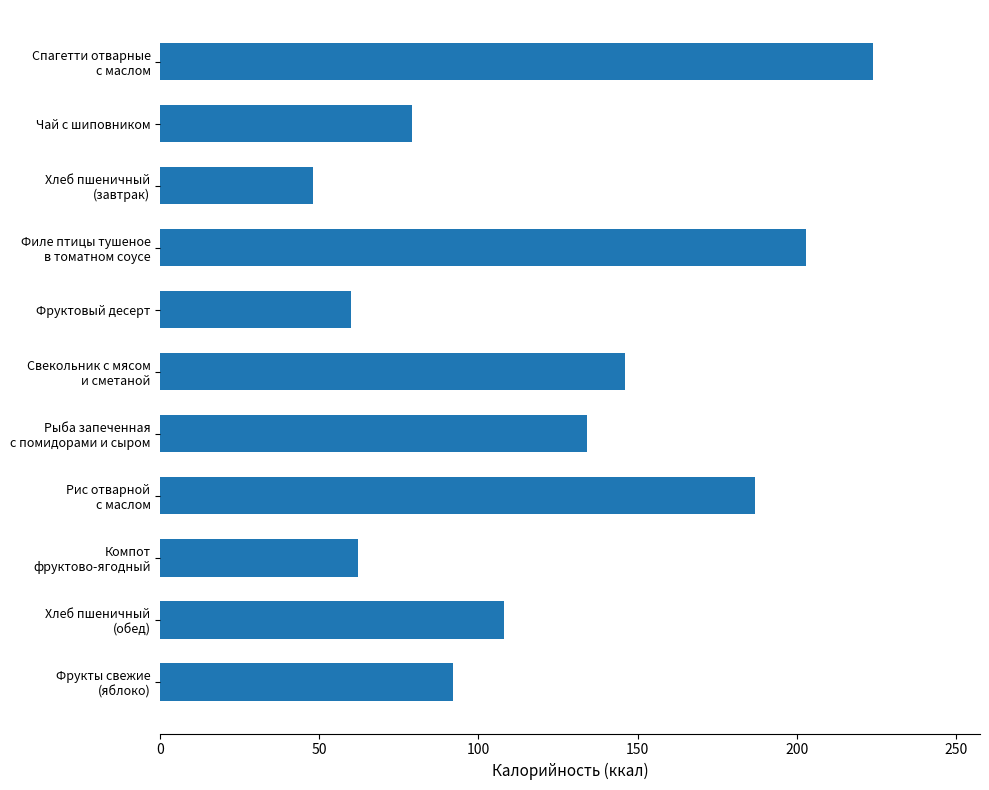

What is the minimum value shown in the chart?

48